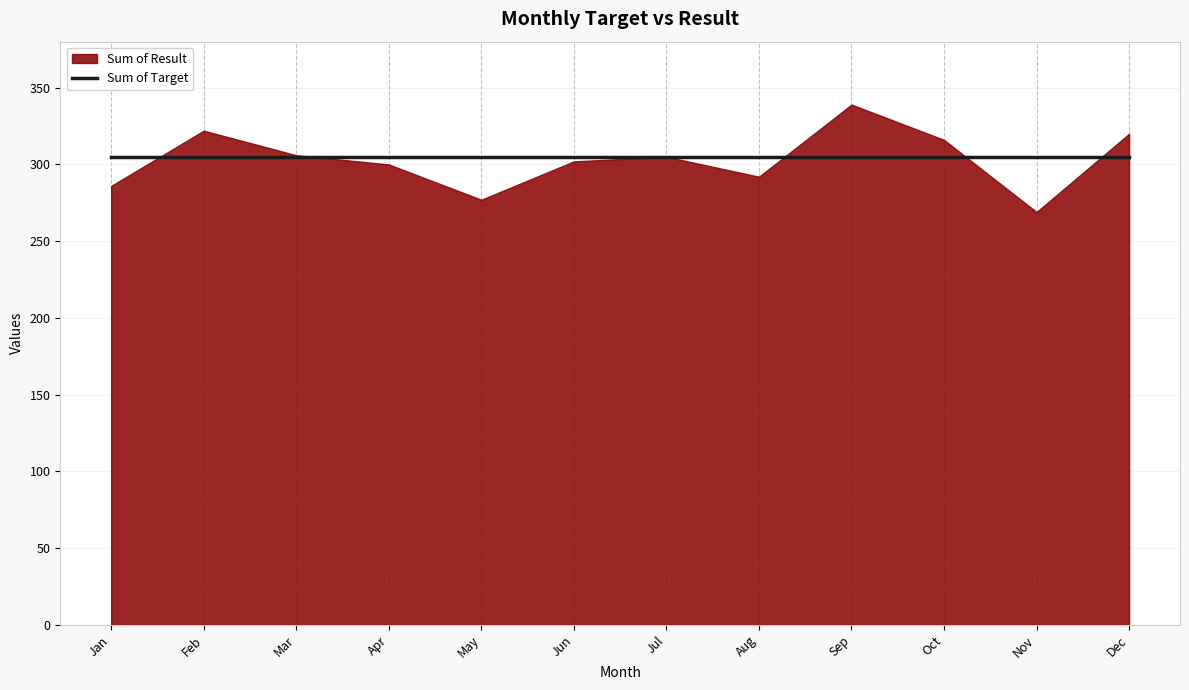

Reading left to right, transcribe all the data shown in this chart.

Sum of Target: Jan=305	Feb=305	Mar=305	Apr=305	May=305	Jun=305	Jul=305	Aug=305	Sep=305	Oct=305	Nov=305	Dec=305
Sum of Result: Jan=286	Feb=322	Mar=306	Apr=300	May=277	Jun=302	Jul=305	Aug=292	Sep=339	Oct=316	Nov=269	Dec=320